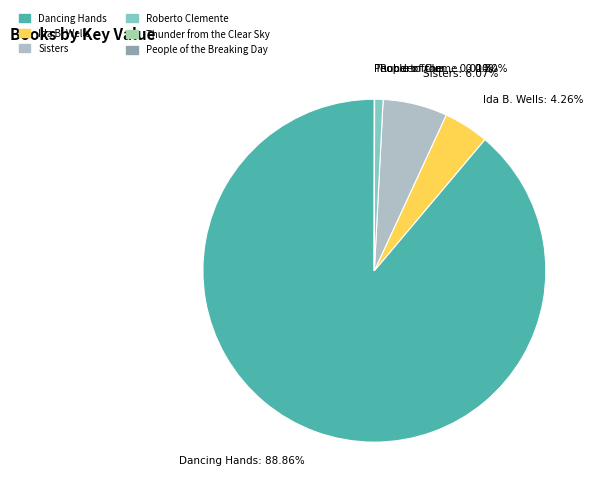

How many slices are in this pie chart?

6